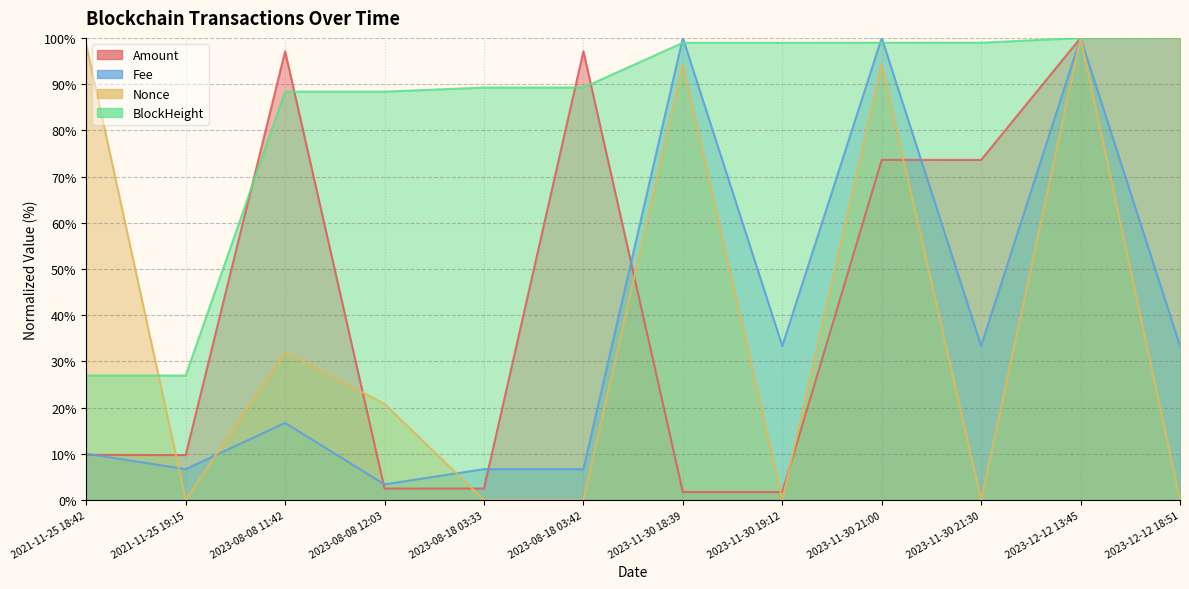

List the series in order of their peak value, highest first.

Amount, Fee, Nonce, BlockHeight